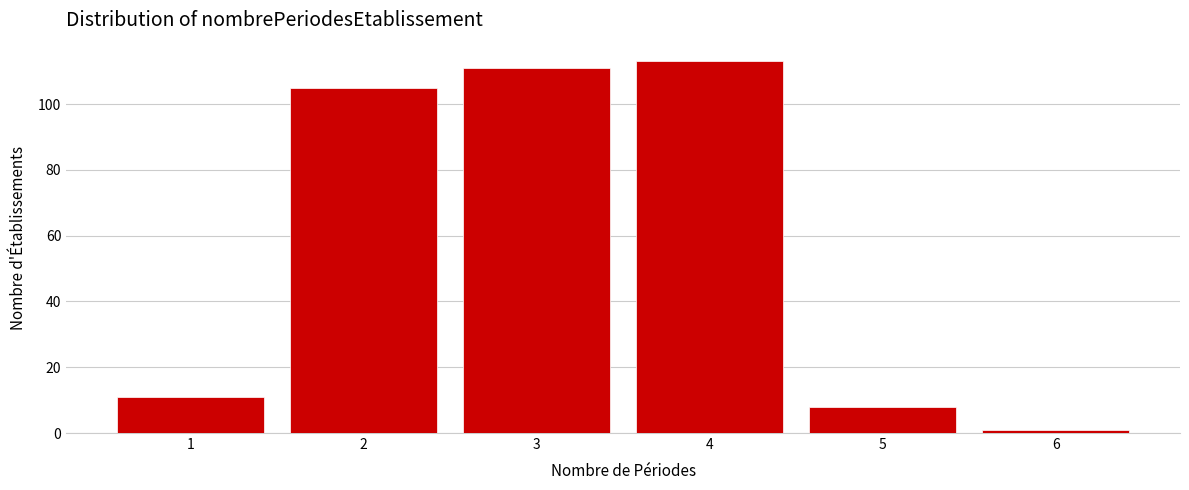

What is the height of the bar covering 1.5 to 2.5 on the x-axis? The values are not printed on the chart, so give them approximately, as read against the axis.

106